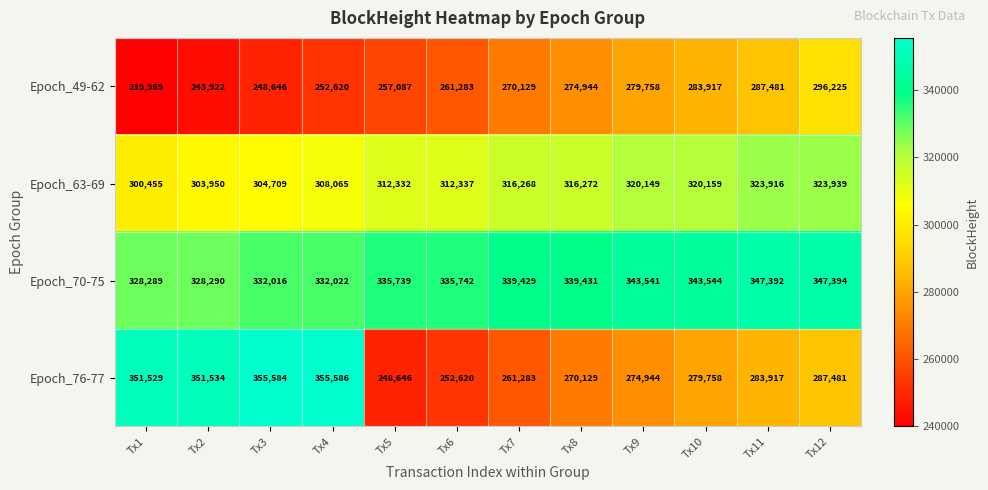

What is the difference between the Epoch_76-77 values at Tx5 and Tx12?

38835